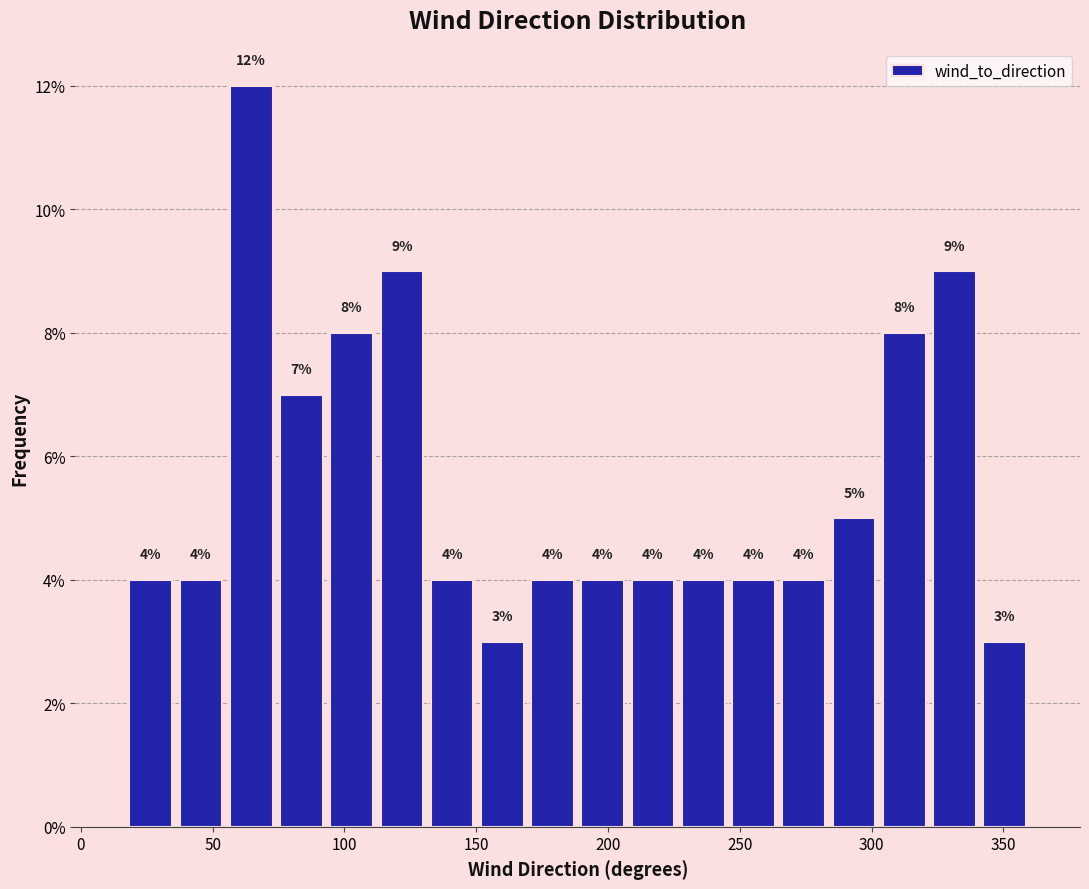

Around what value on the x-axis is the tallest bar? Give the approximate position of its centre, as read against the axis.

65